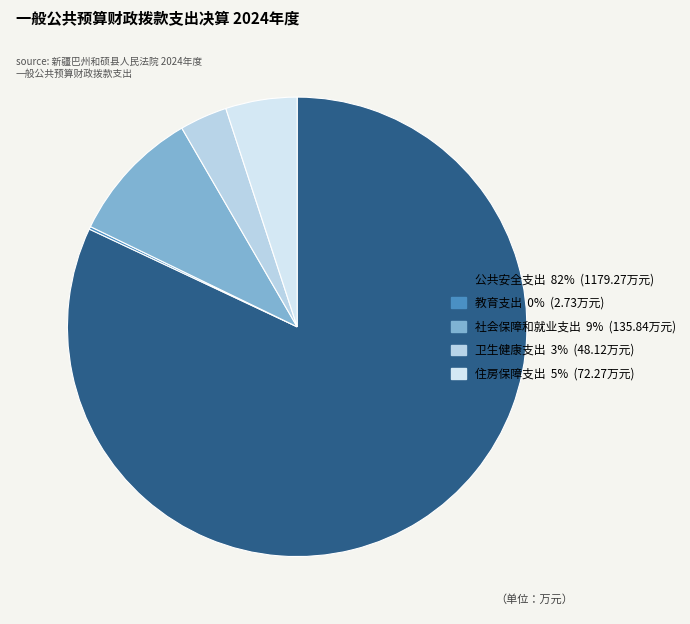

Which category accounts for the majority?

公共安全支出